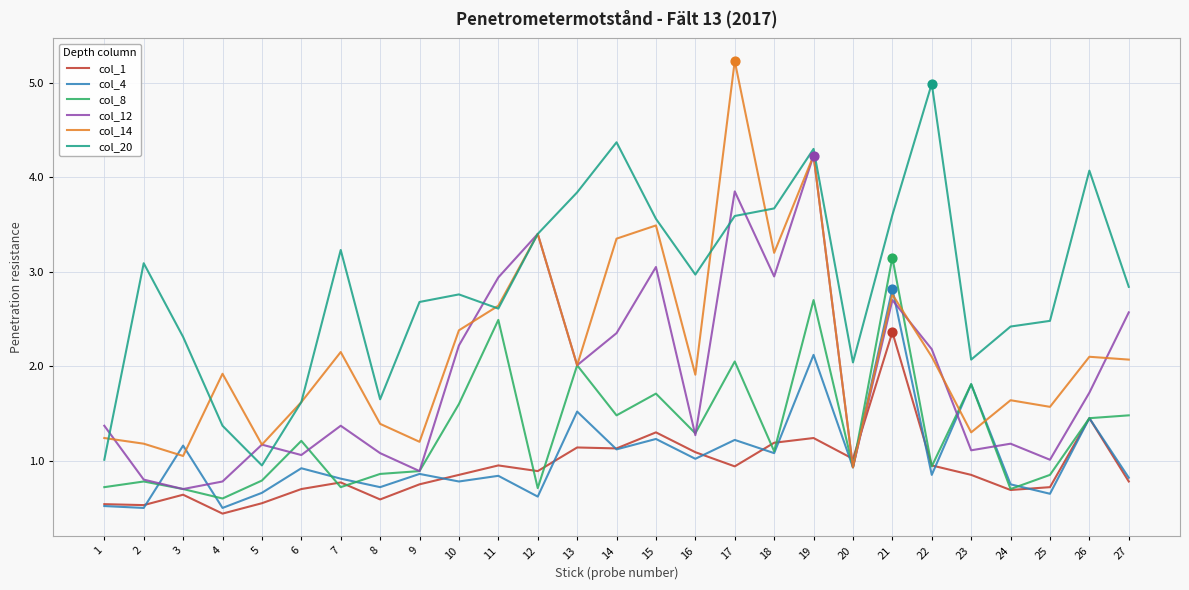

At which category is the sum across all series the highest?

19